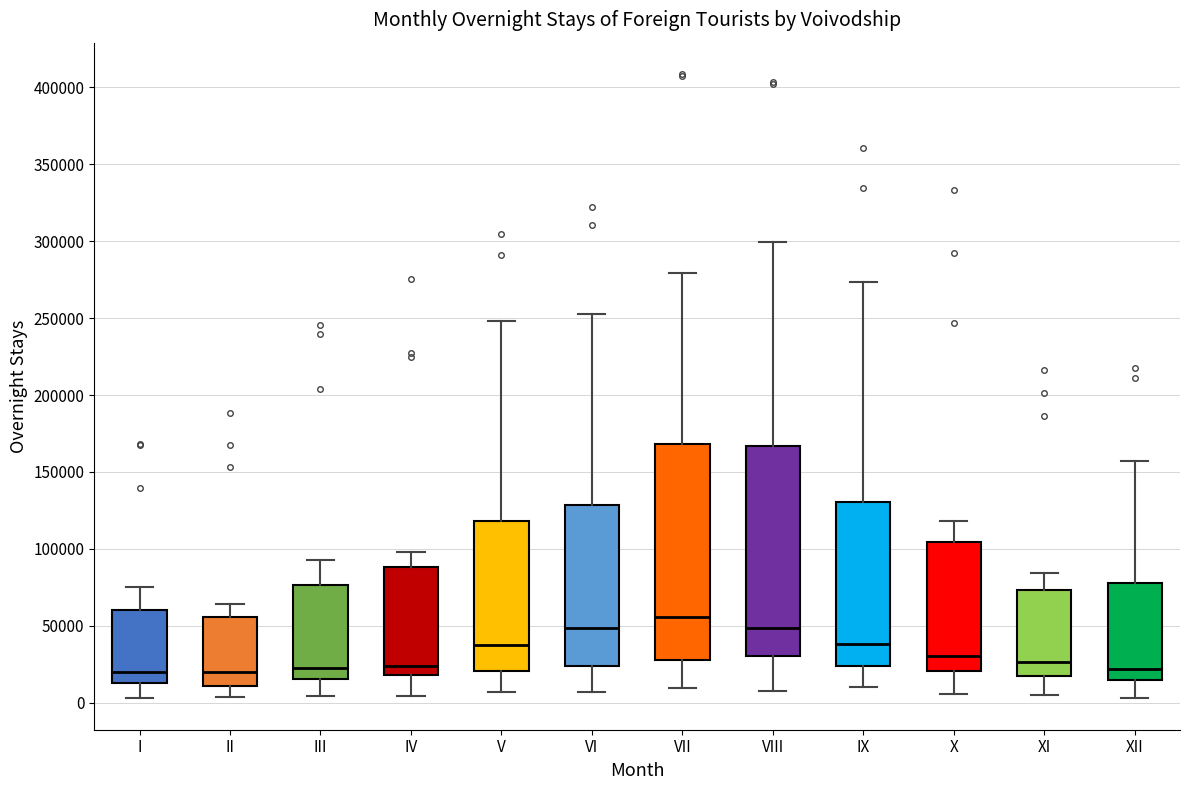

Reading left to right, transcribe this box plot: for each box, give where its median line is, the range the box spans, and where its two whiskers end, as read against the y-axis. The values are not printed on the chart, so give them approximately, as read against the axis.

I: median 20000, box 15000 to 60000, whiskers 5000 to 75000
II: median 20000, box 10000 to 55000, whiskers 5000 to 65000
III: median 25000, box 15000 to 75000, whiskers 5000 to 95000
IV: median 25000, box 20000 to 90000, whiskers 5000 to 100000
V: median 35000, box 20000 to 120000, whiskers 5000 to 250000
VI: median 50000, box 25000 to 130000, whiskers 5000 to 255000
VII: median 55000, box 30000 to 170000, whiskers 10000 to 280000
VIII: median 50000, box 30000 to 165000, whiskers 10000 to 300000
IX: median 40000, box 25000 to 130000, whiskers 10000 to 275000
X: median 30000, box 20000 to 105000, whiskers 5000 to 120000
XI: median 25000, box 15000 to 75000, whiskers 5000 to 85000
XII: median 20000, box 15000 to 80000, whiskers 5000 to 155000